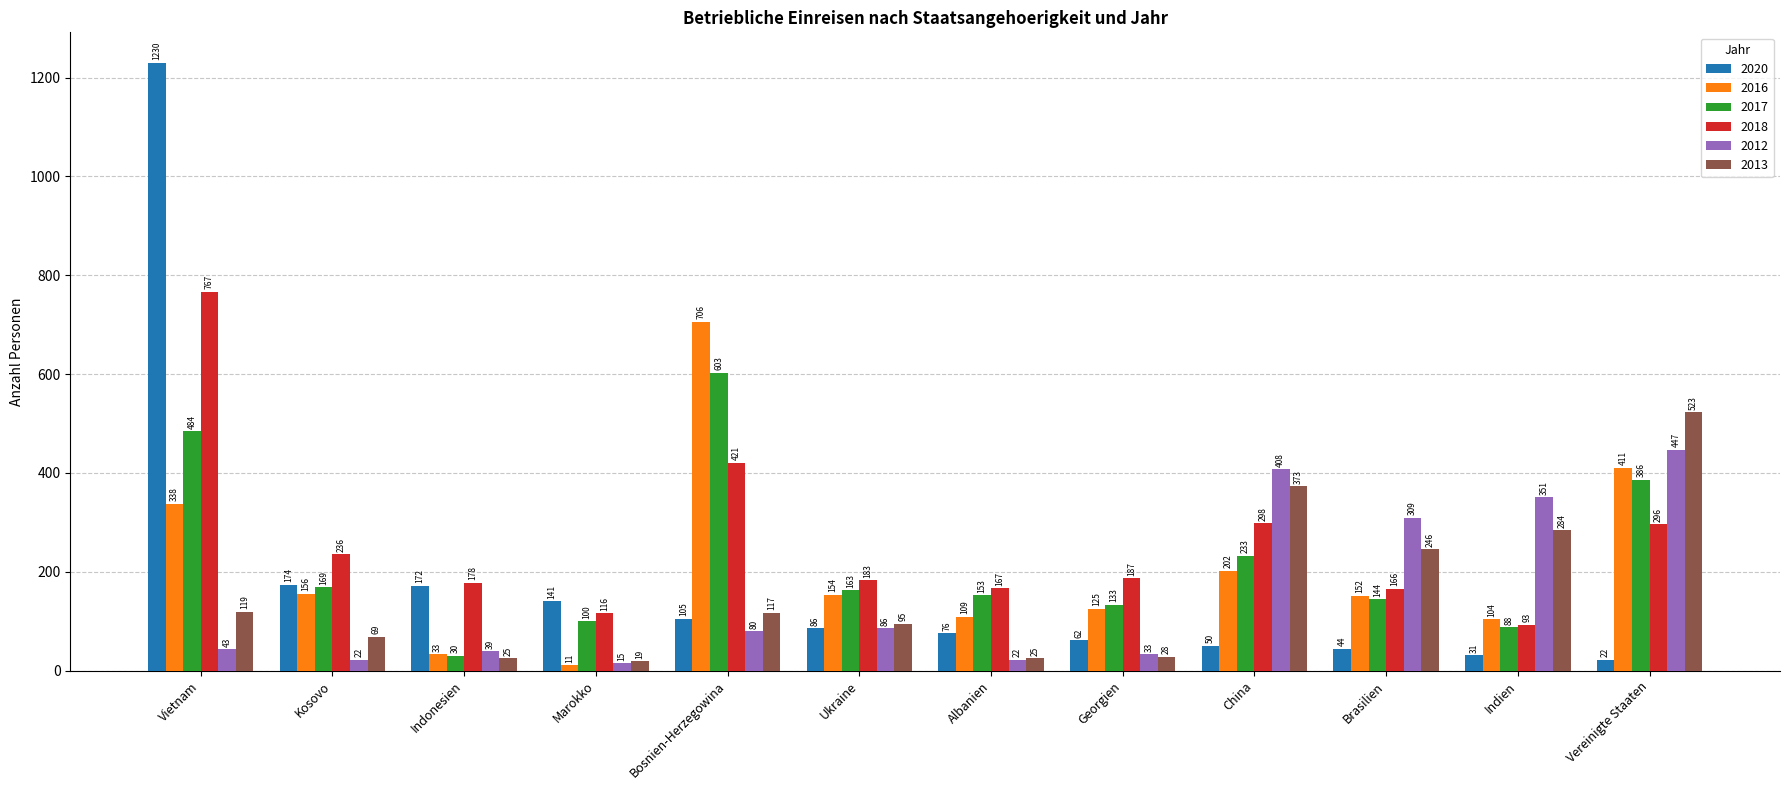

What is the minimum value for 2012?

15